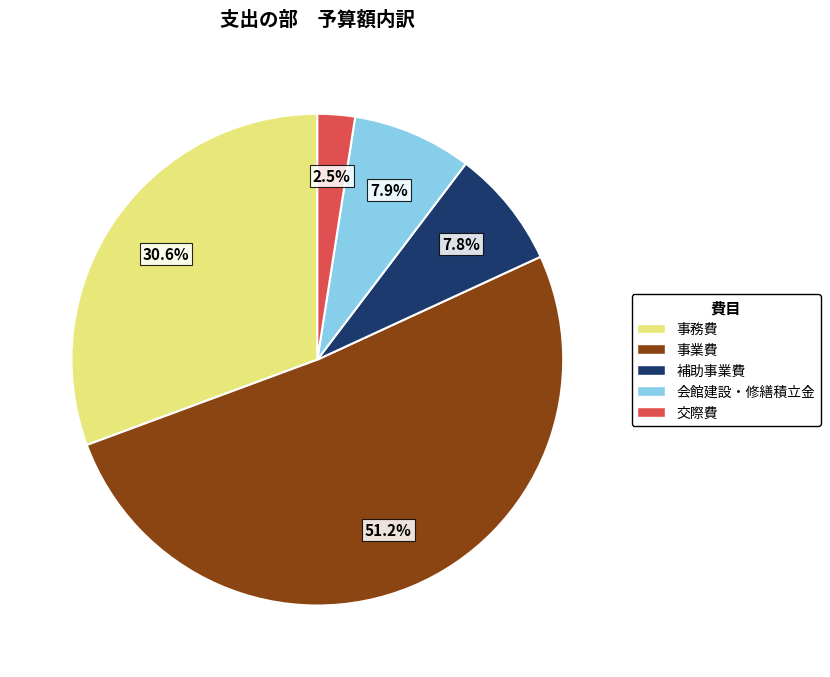

Which has a higher value, 事業費 or 事務費?

事業費